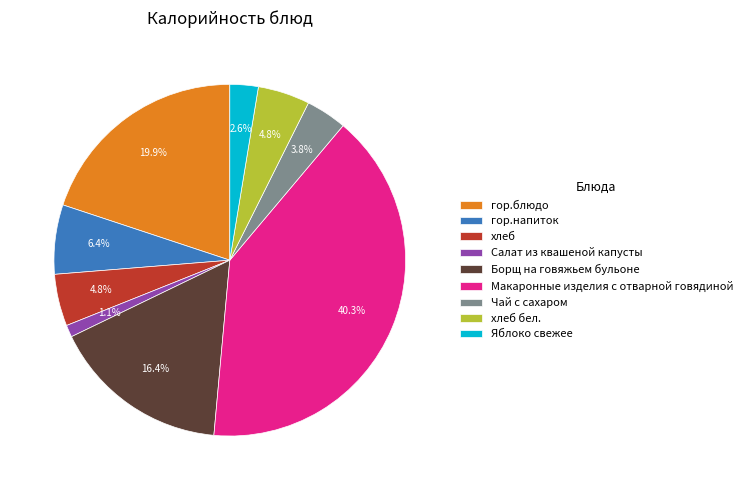

To the nearest percent, what is the difference between the largest and smallest slice percentages?

39%